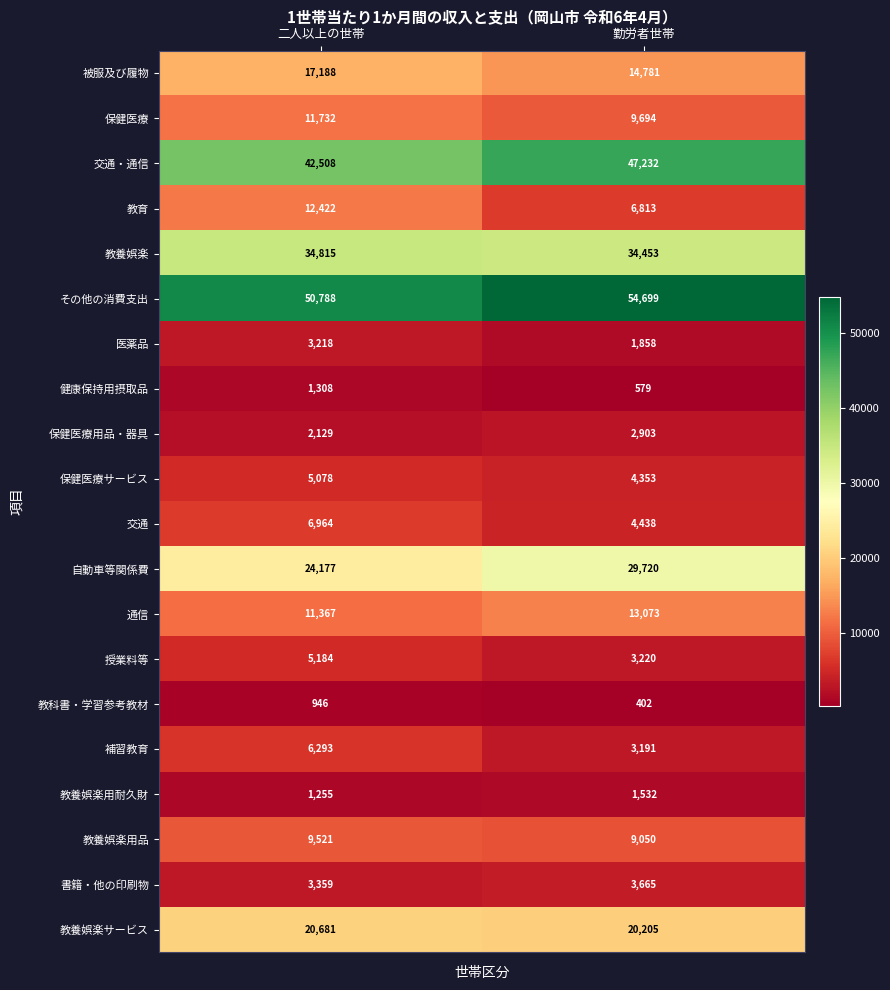

The value of 通信 at 二人以上の世帯 is 6616. True or false?

False